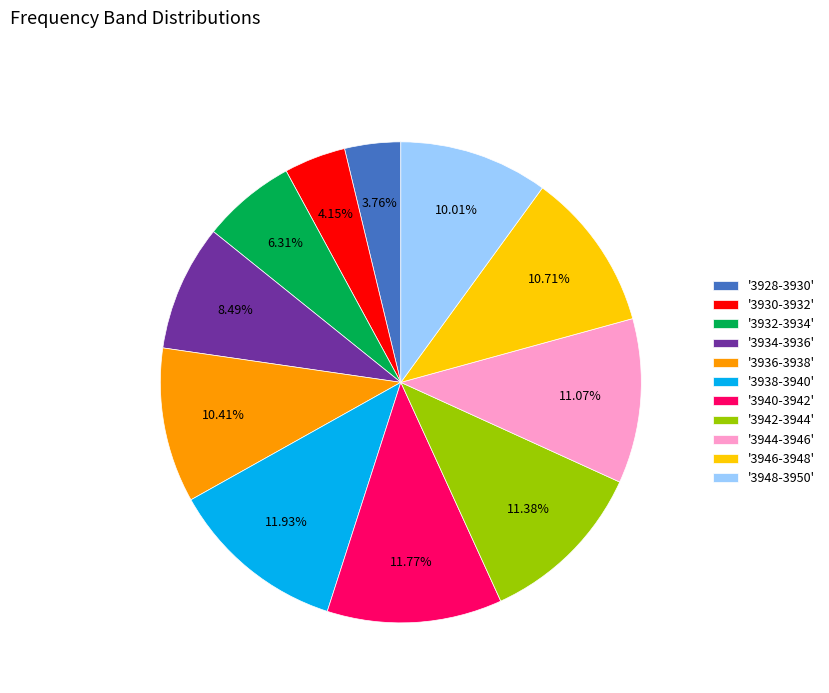

Is there any slice that represents more than half of the pie?

No